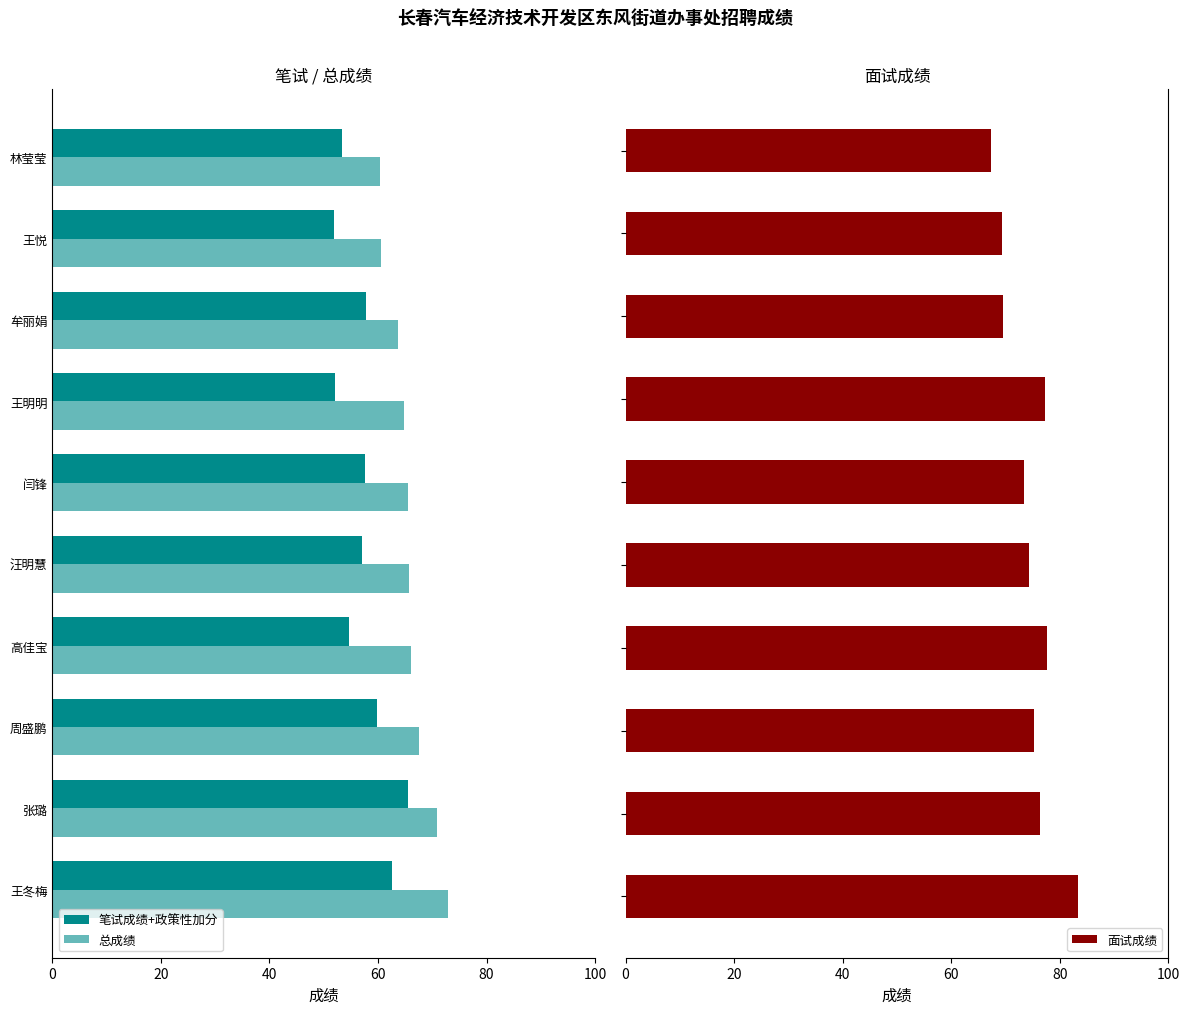

What is the difference between the maximum and minimum values in the 面试成绩 series?

16.0